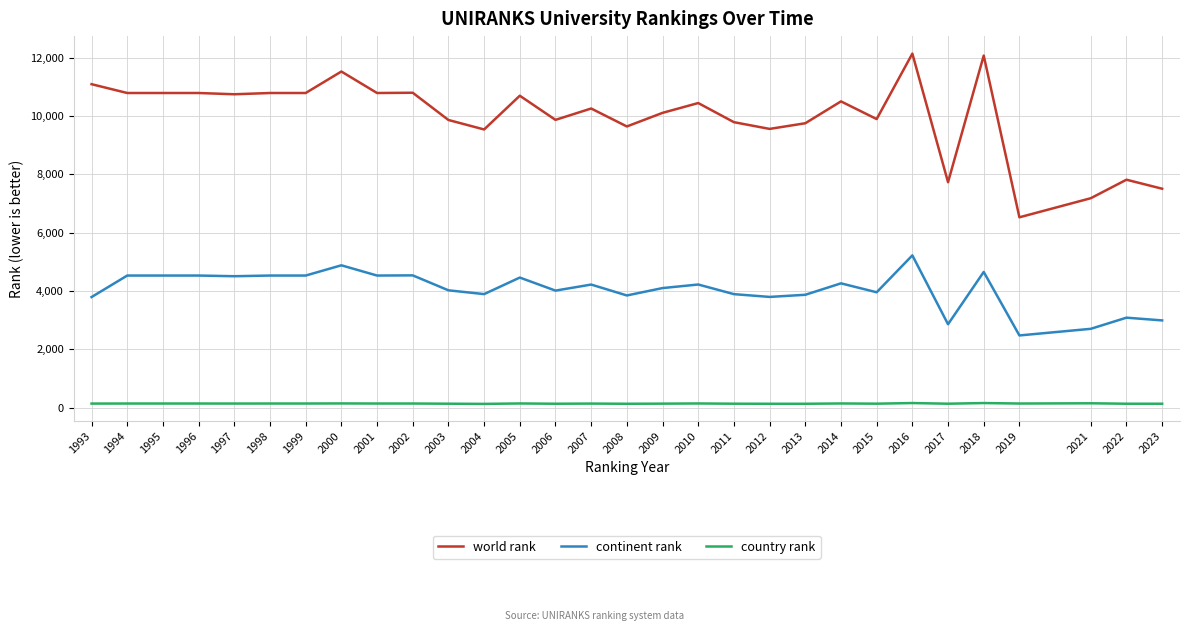

Which series has the largest range (max minus min)?

world rank